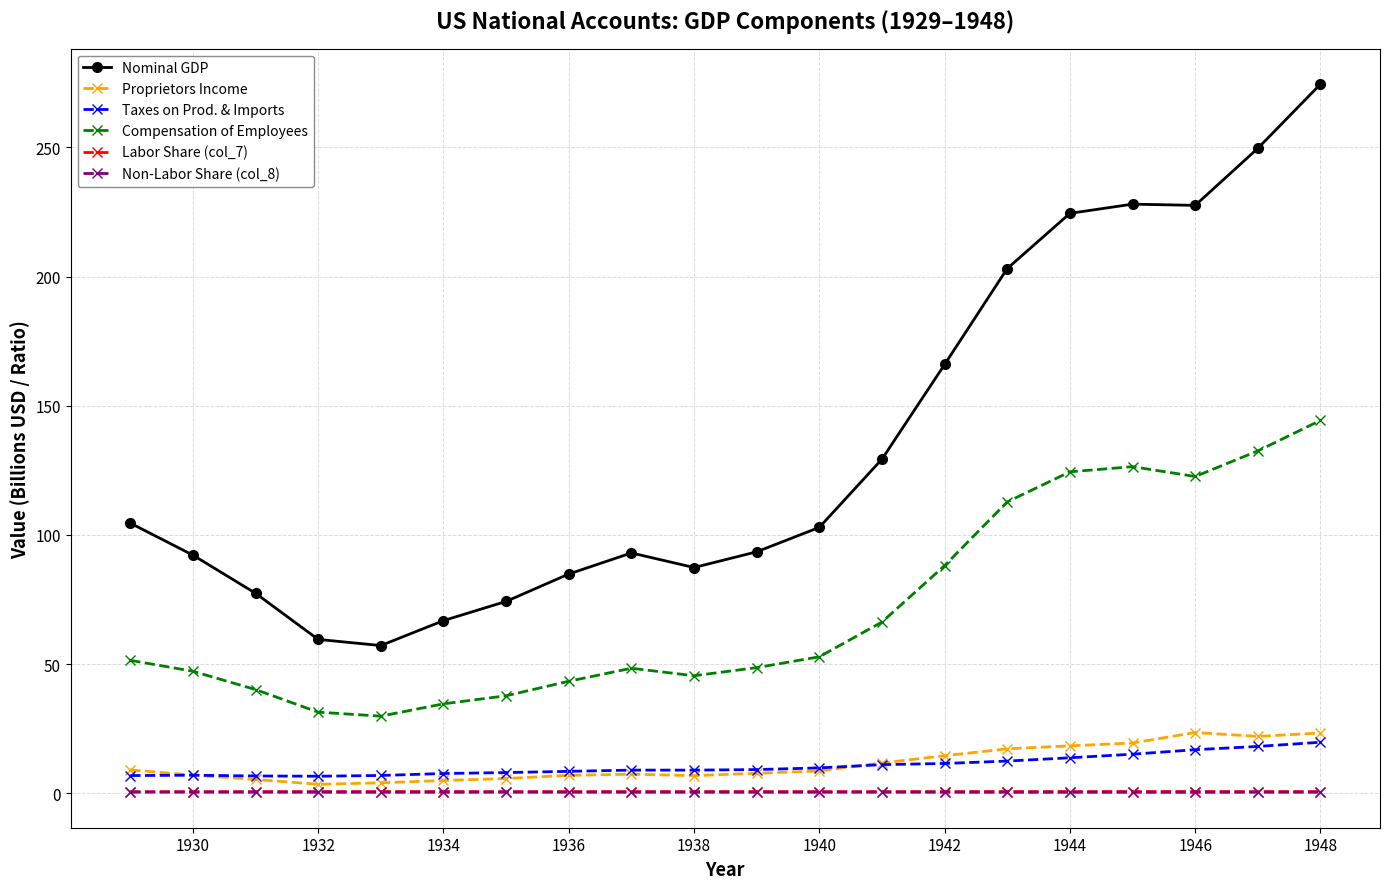

True or false: Labor Share (col_7) has more than 0 points higher than both neighbors.

True